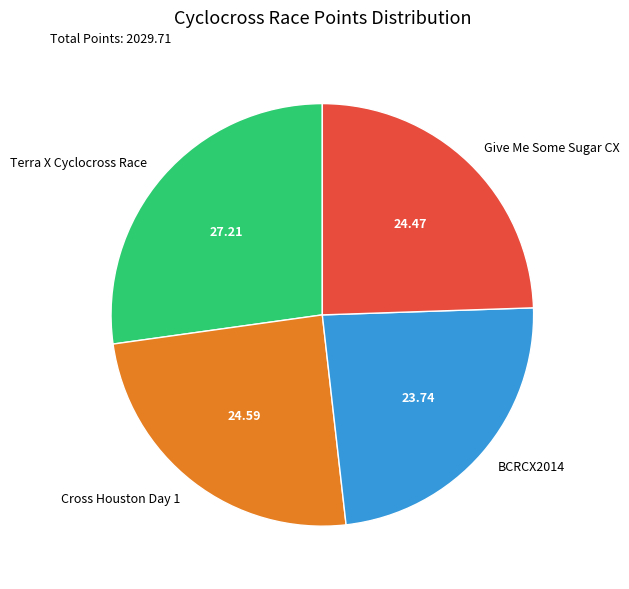

Do BCRCX2014 and Terra X Cyclocross Race together represent more than half of the pie?

Yes